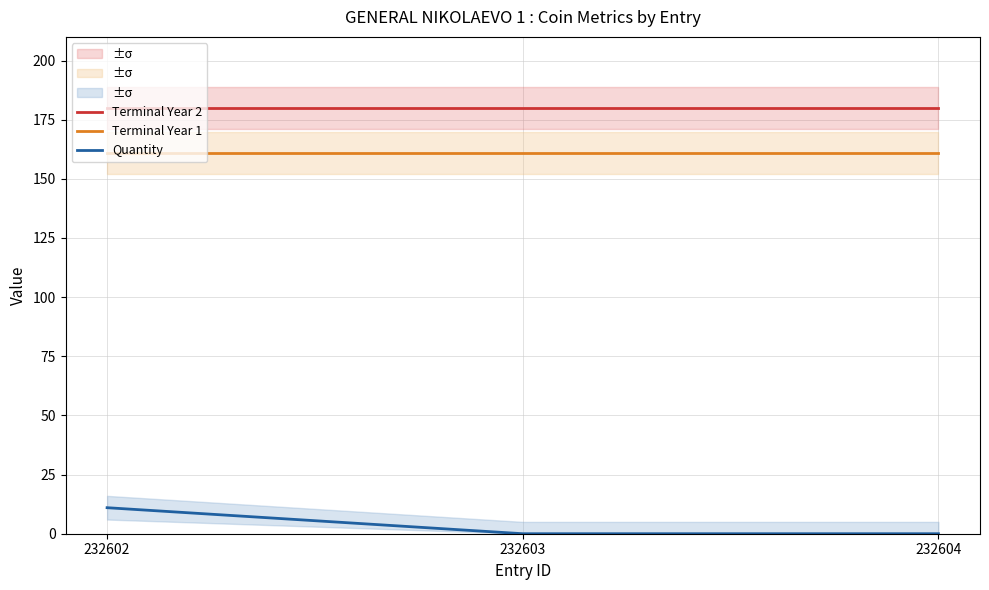

Reading left to right, what are all the values shown in this chart?

Terminal Year 2: 232602=180	232603=180	232604=180
Terminal Year 1: 232602=161	232603=161	232604=161
Quantity: 232602=11	232603=0	232604=0